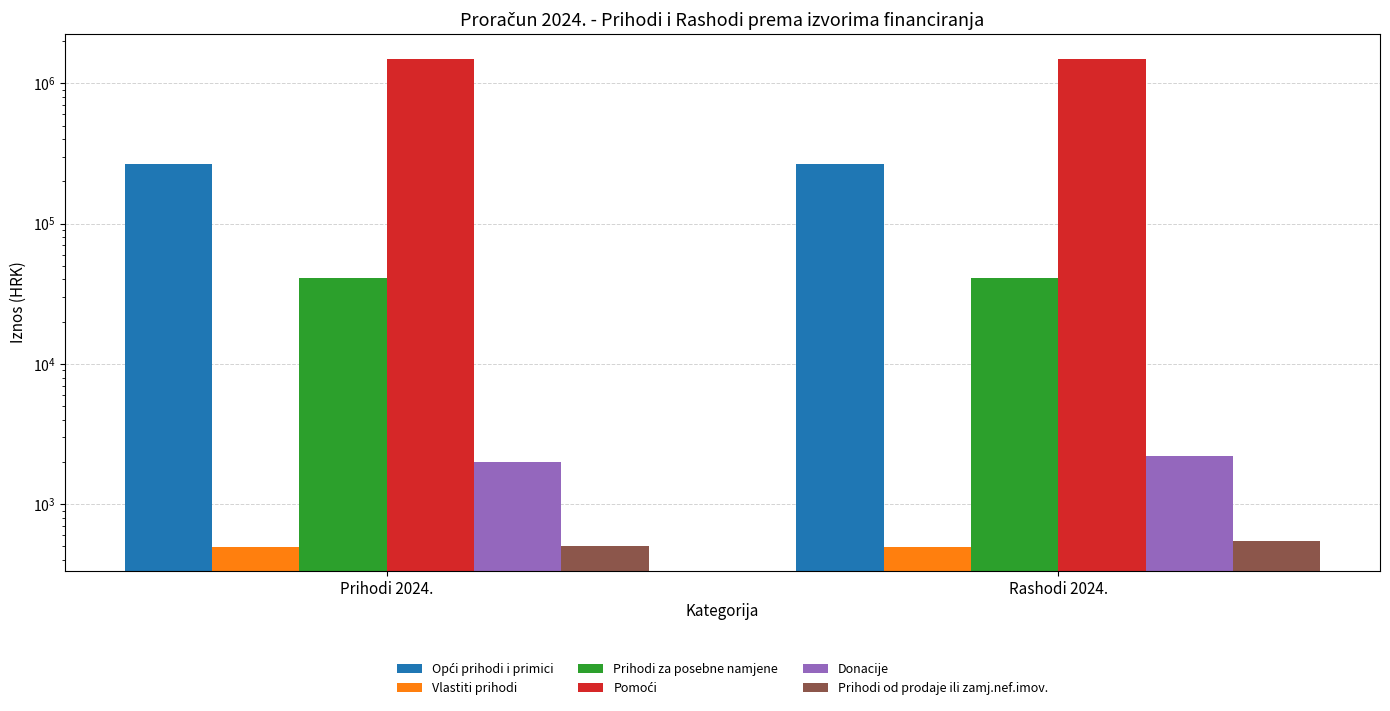

Reading left to right, what are all the values shown in this chart?

Opći prihodi i primici: 264725.0	264725.0
Vlastiti prihodi: 499.0	499.0
Prihodi za posebne namjene: 41100.0	41100.0
Pomoći: 1497815.0	1498677.1
Donacije: 1990.0	2190.0
Prihodi od prodaje ili zamj.nef.imov.: 500.0	548.7